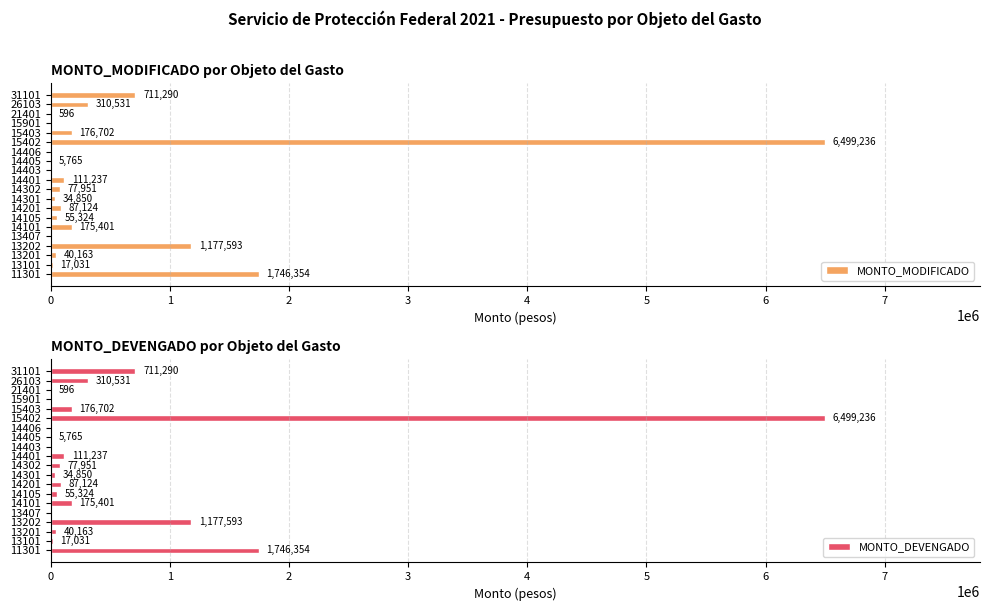

Read the MONTO_MODIFICADO value at 14302.

77951